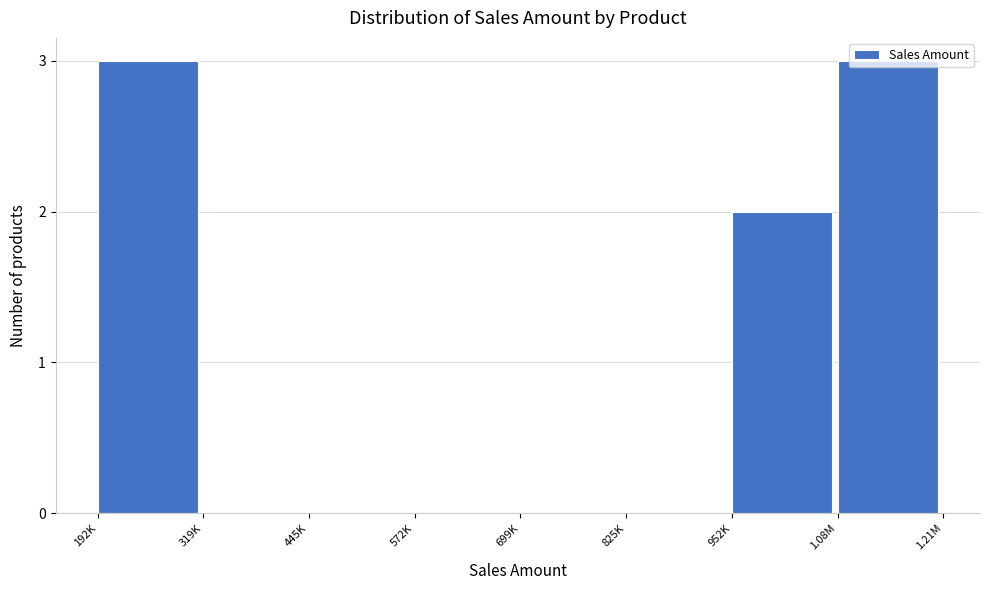

What is the sum of the values at 825K and 1.08M?

3